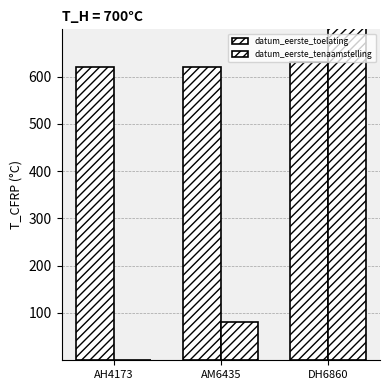

What is the difference between the datum_eerste_toelating values at AH4173 and AM6435?

0.4